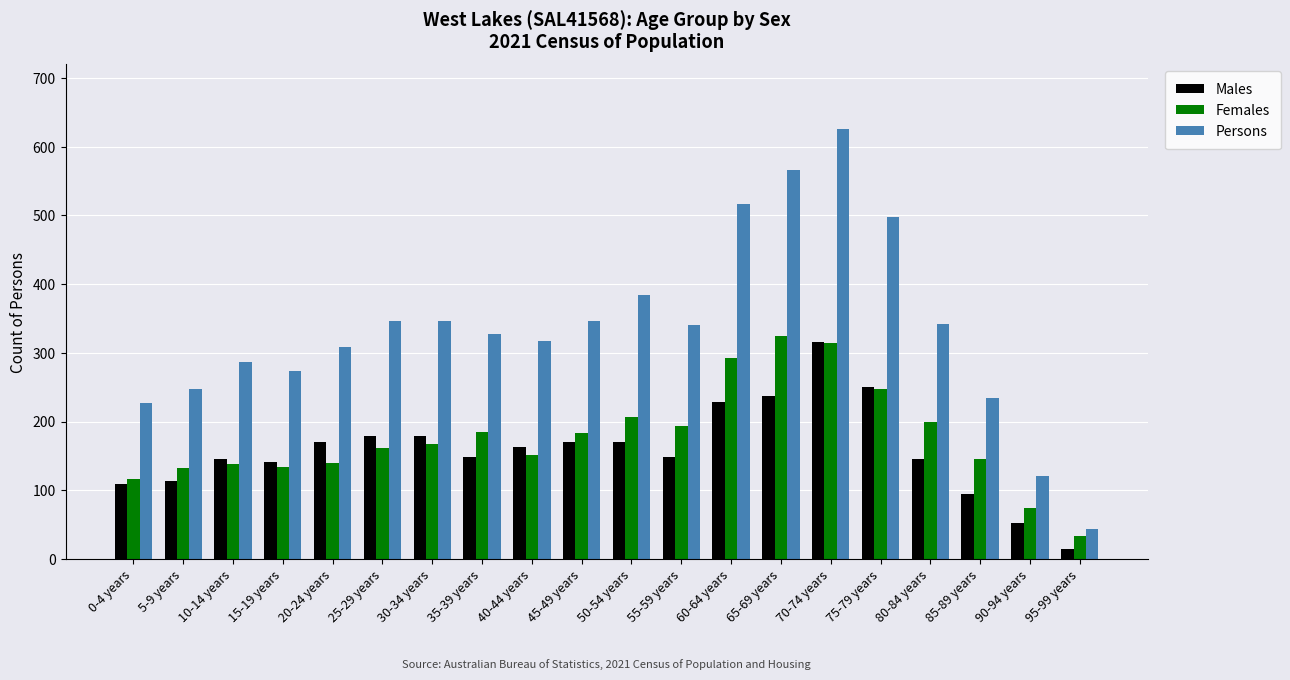

Which series has the largest range (max minus min)?

Persons